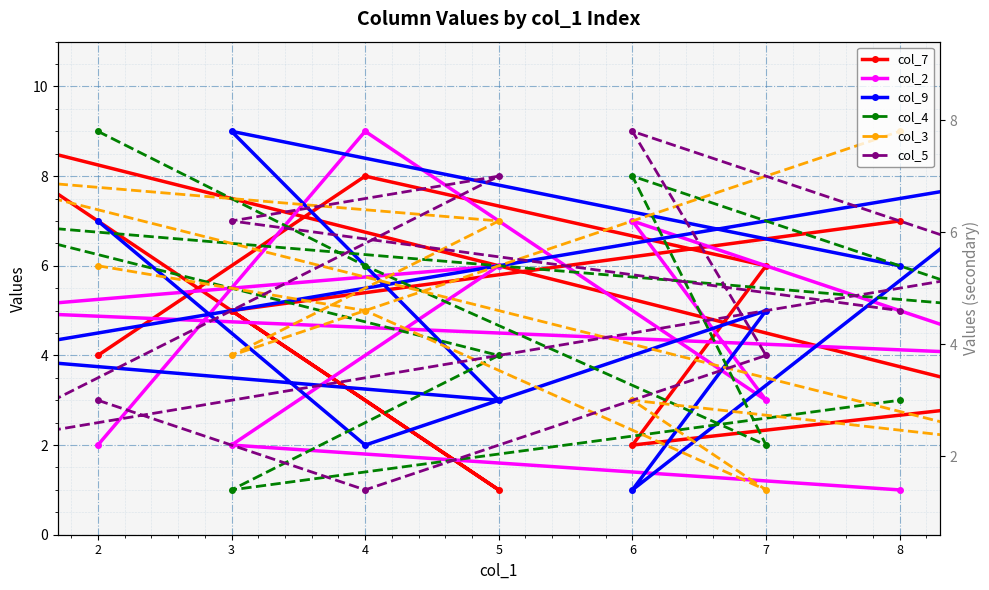

True or false: col_4 has a value of 4 at 5.

True